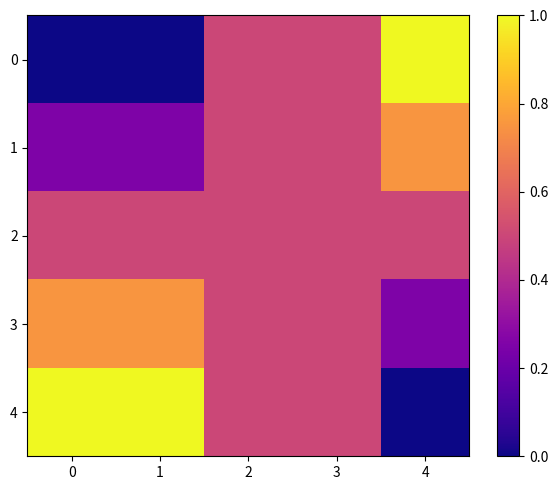

Reading left to right, list all the values displayed in this chart.

0: 0=0.0	1=0.0	2=0.5	3=0.5	4=1.0
1: 0=0.2	1=0.2	2=0.5	3=0.5	4=0.8
2: 0=0.5	1=0.5	2=0.5	3=0.5	4=0.5
3: 0=0.8	1=0.8	2=0.5	3=0.5	4=0.2
4: 0=1.0	1=1.0	2=0.5	3=0.5	4=0.0